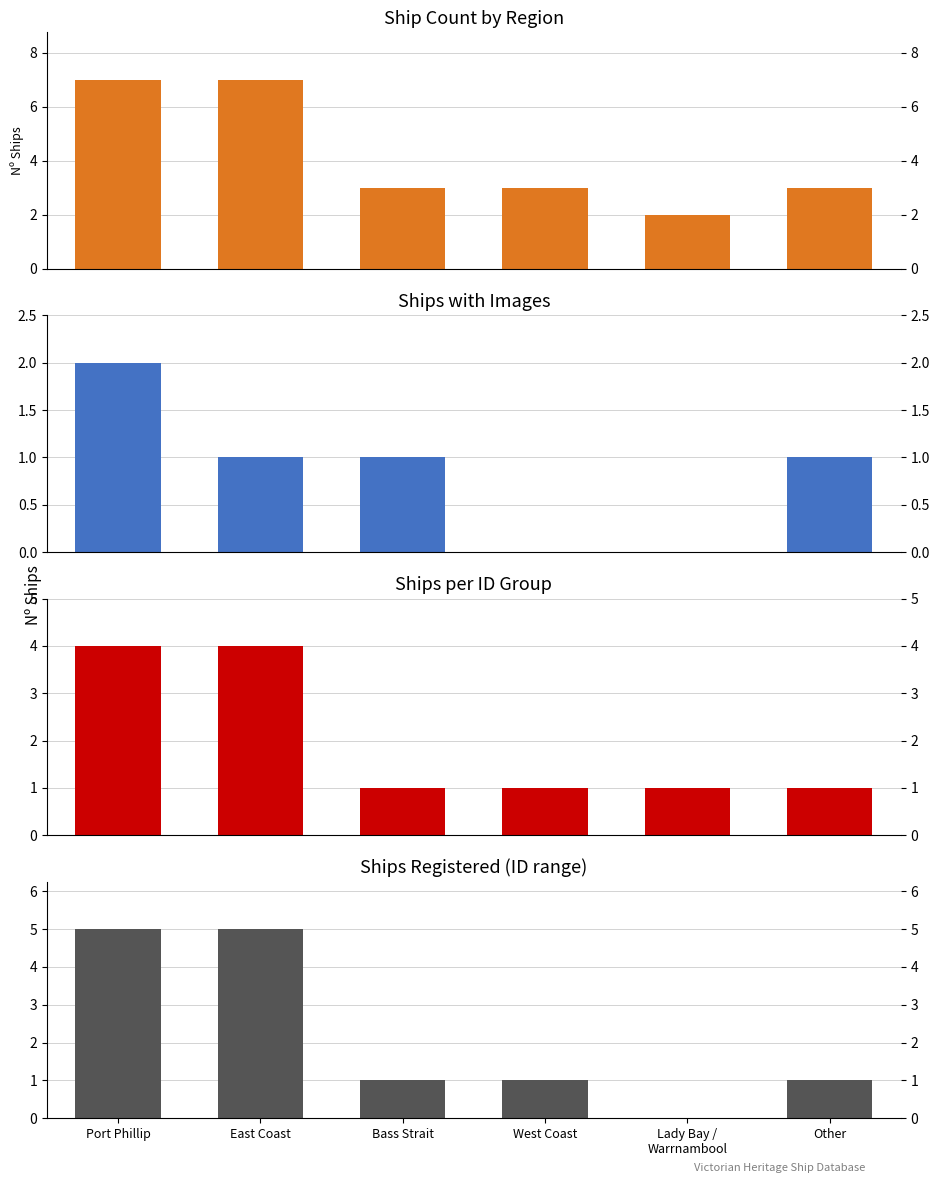

Count the number of data series in this chart.

4